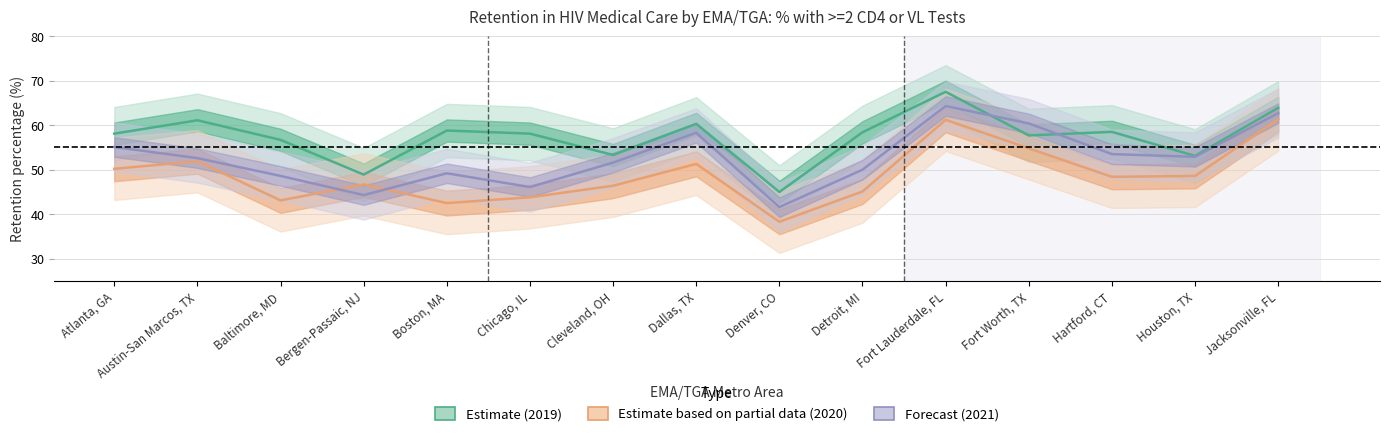

What are all the series names shown in the legend?

Estimate (2019), Estimate based on partial data (2020), Forecast (2021)